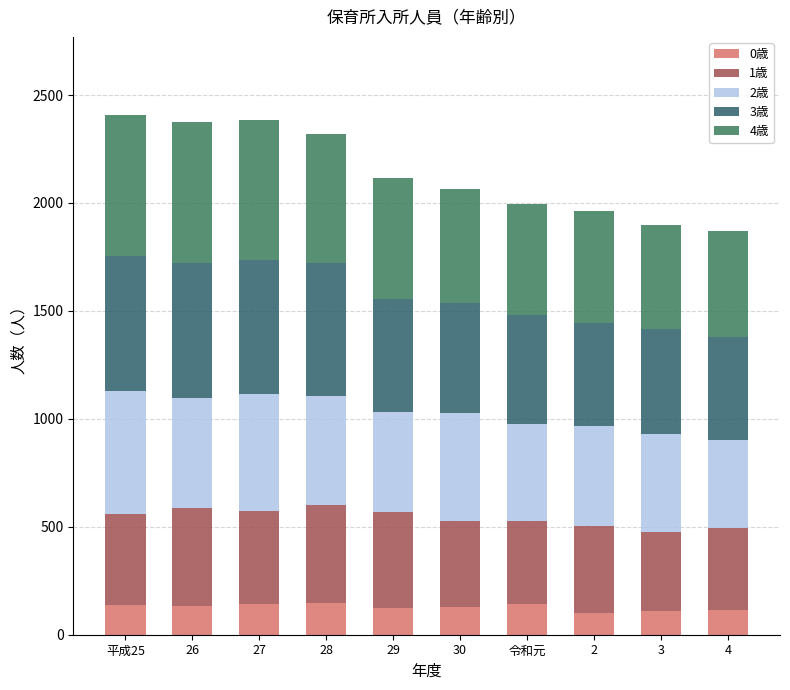

What is the total value across all series at 令和元?

1993